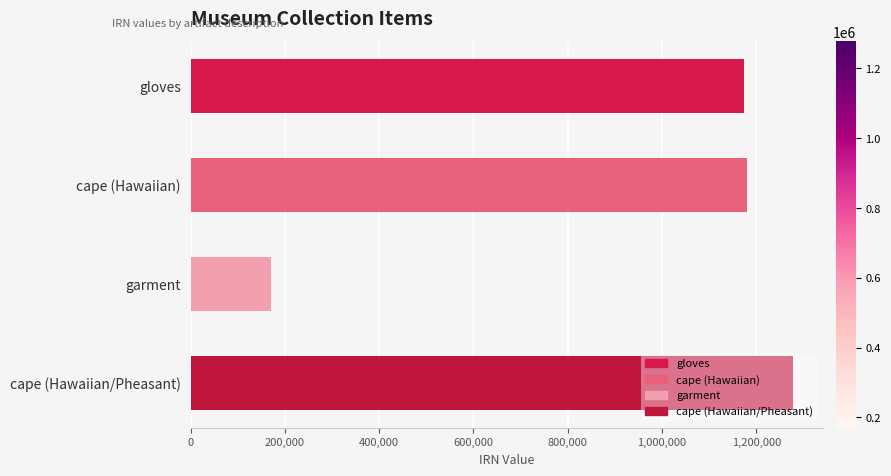

True or false: the data shows 618433 at gloves.

False